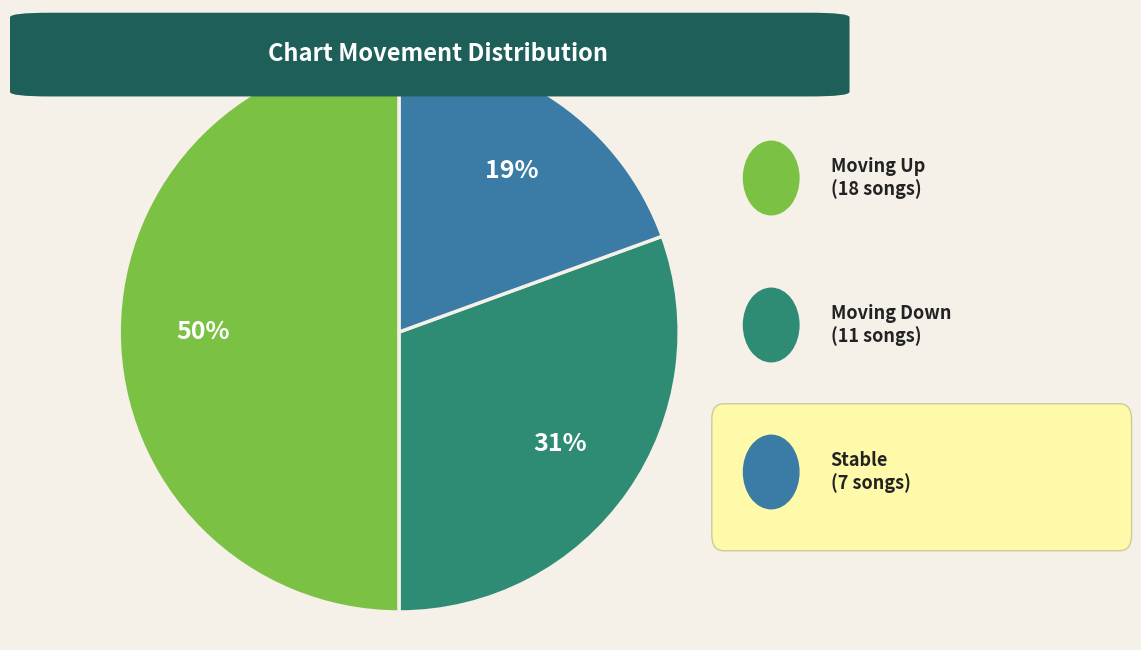

To the nearest percent, what is the difference between the largest and smallest slice percentages?

31%